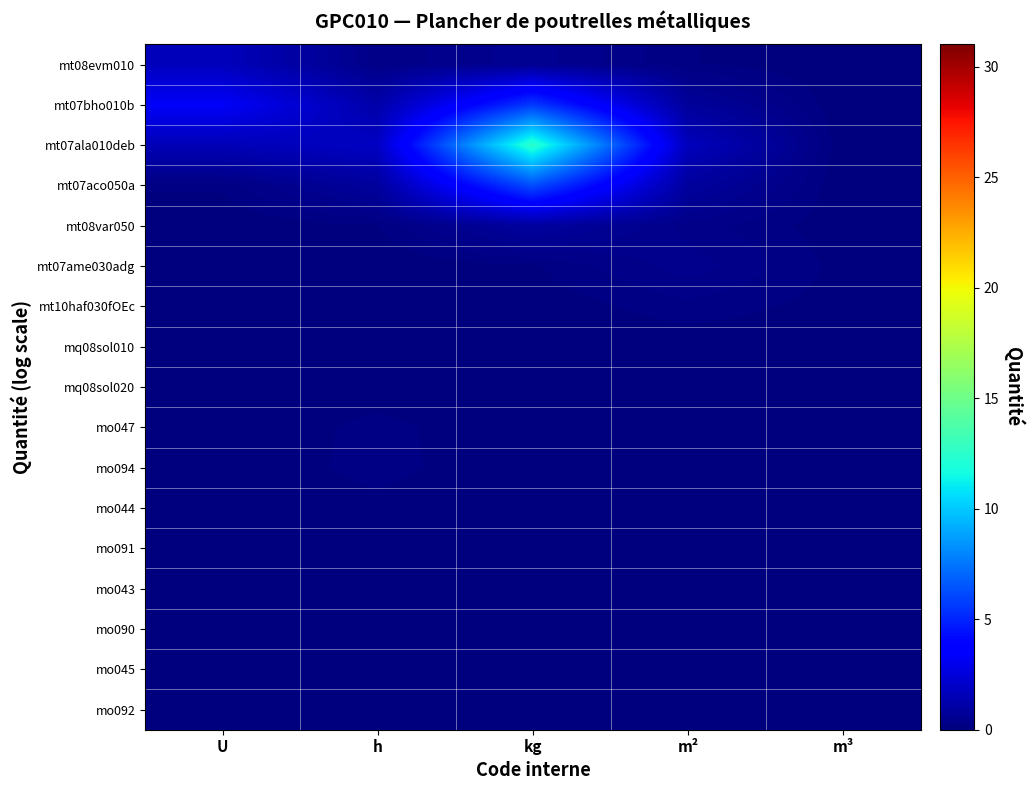

Which category has the lowest value across all series?

m³